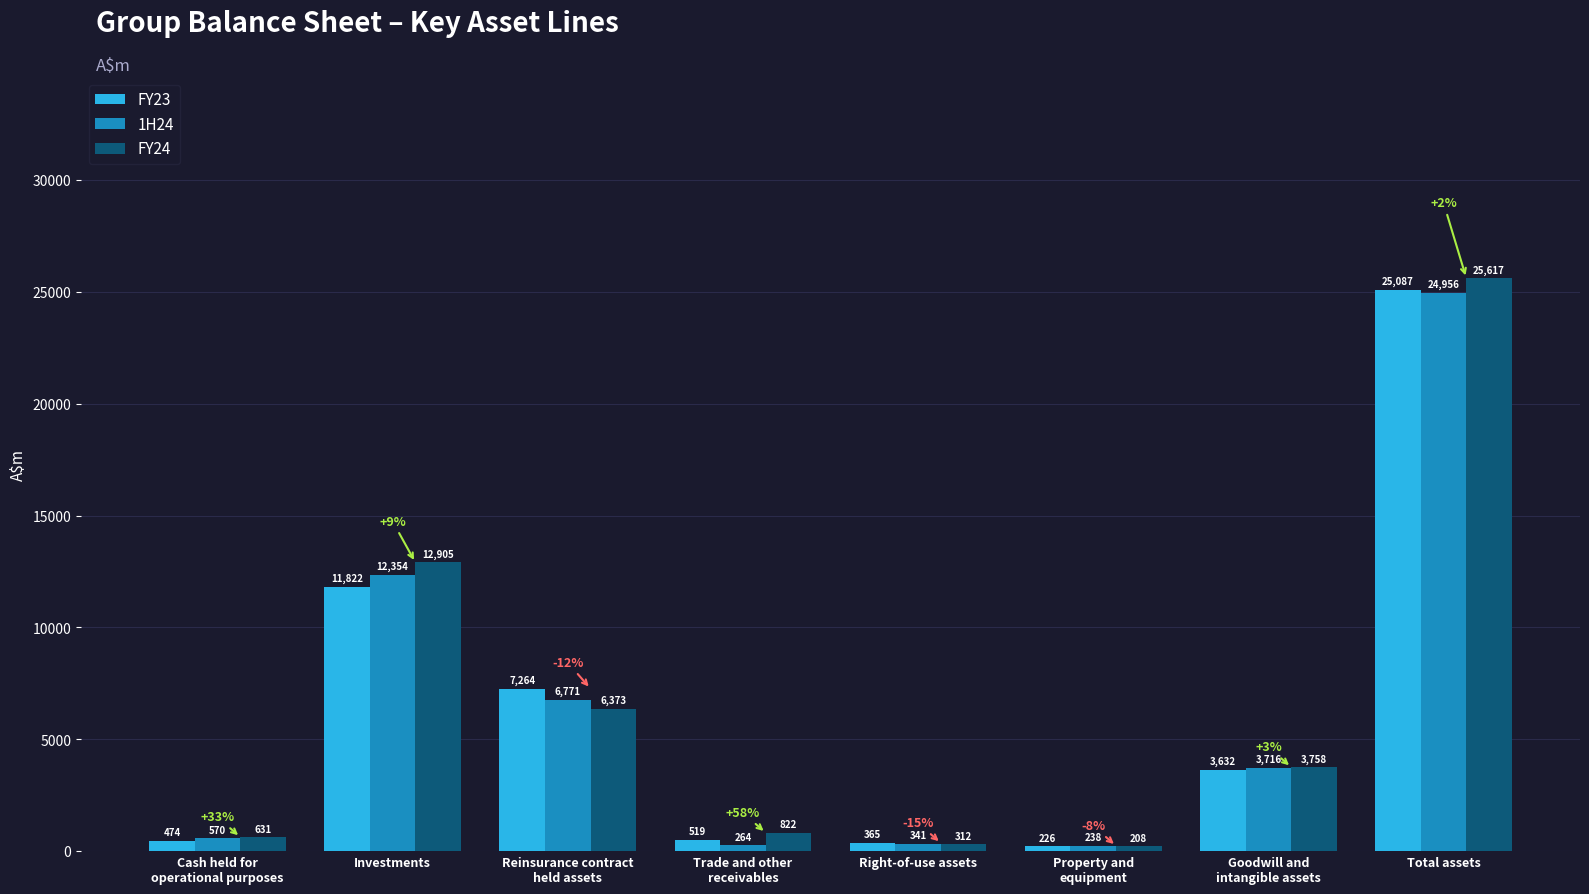

What is the difference between the highest and lowest values at Total assets?

661